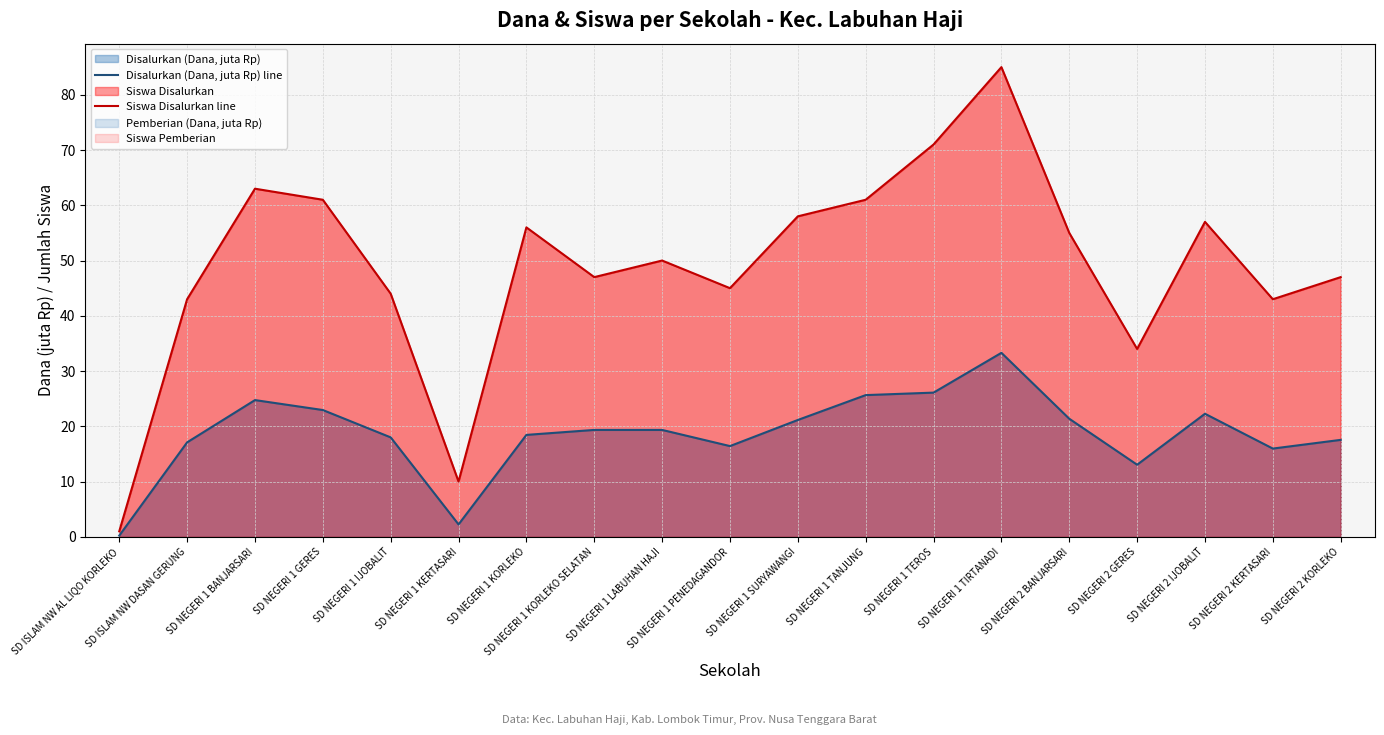

Rank the series at SD NEGERI 1 LABUHAN HAJI from highest to lowest value.

Siswa Disalurkan line, Disalurkan (Dana, juta Rp) line